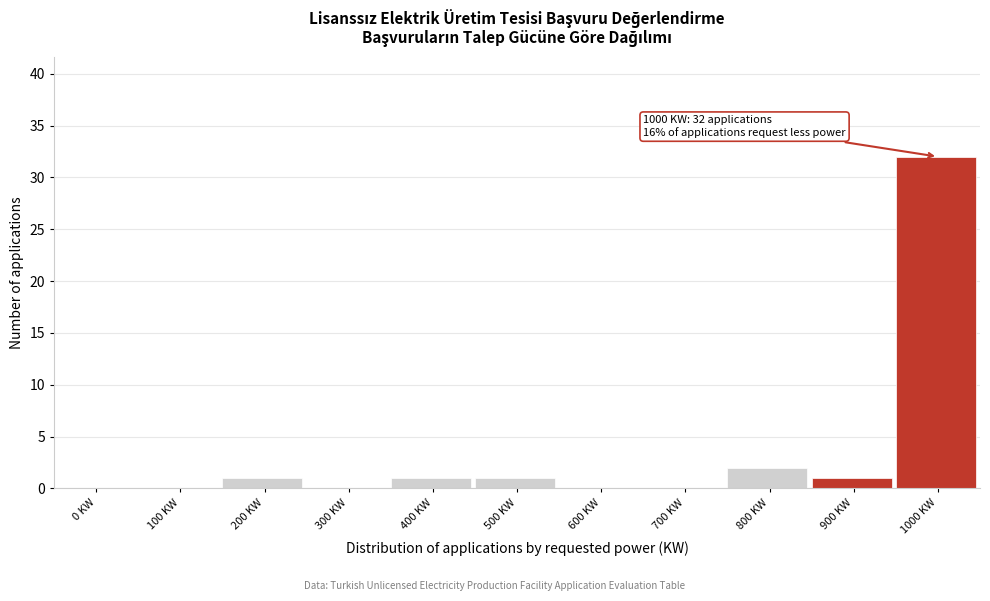

Reading left to right, transcribe all the data shown in this chart.

0 KW=0	100 KW=0	200 KW=1	300 KW=0	400 KW=1	500 KW=1	600 KW=0	700 KW=0	800 KW=2	900 KW=1	1000 KW=32